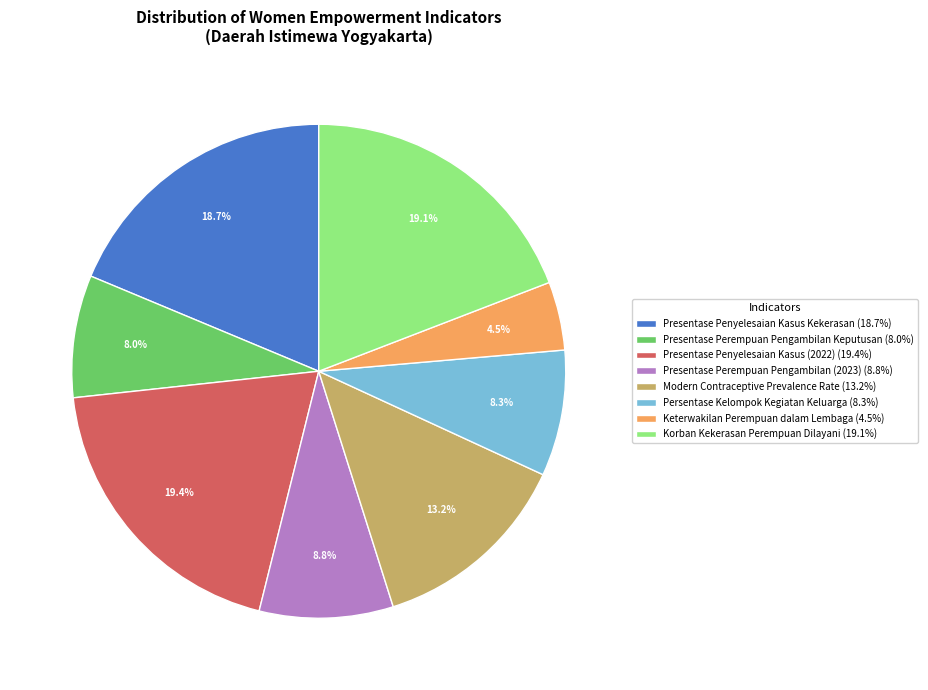

Do Presentase Penyelesaian Kasus (2022) (19.4%) and Presentase Perempuan Pengambilan (2023) (8.8%) together represent more than half of the pie?

No